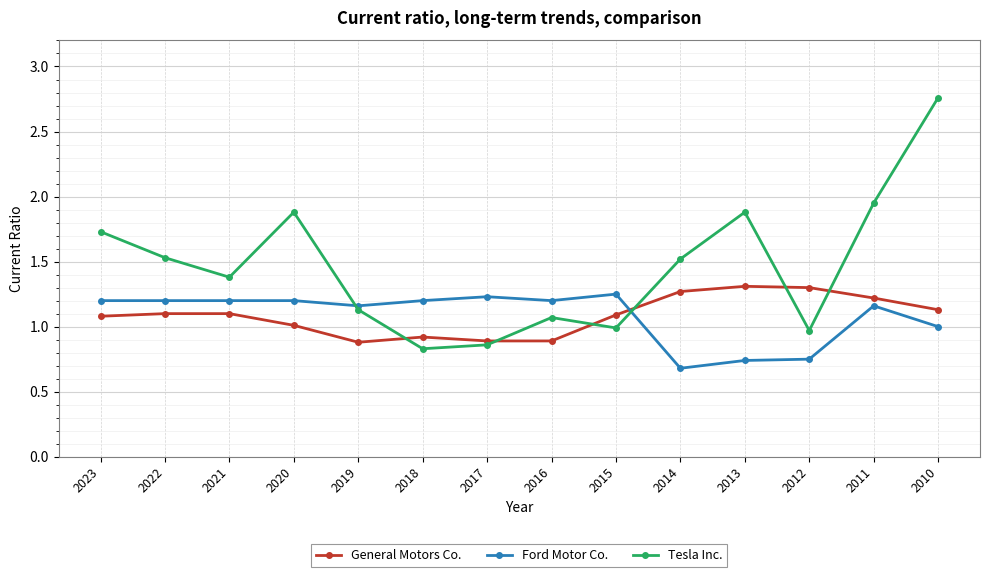

What is the value of the General Motors Co. point at the 12th from the left?

1.3